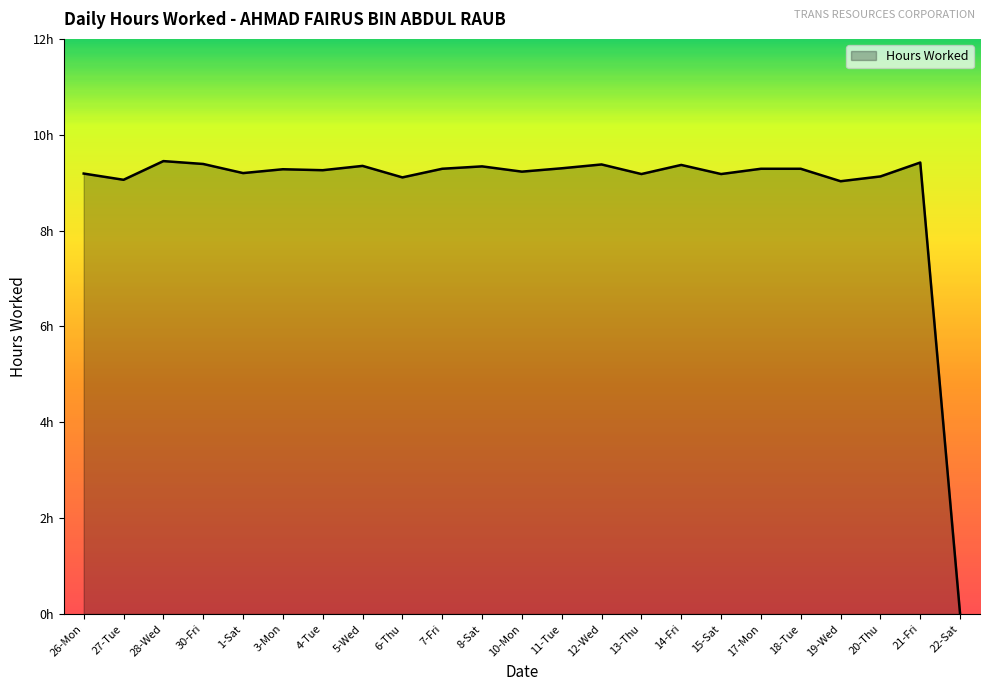

What position from the left is 28-Wed?

3